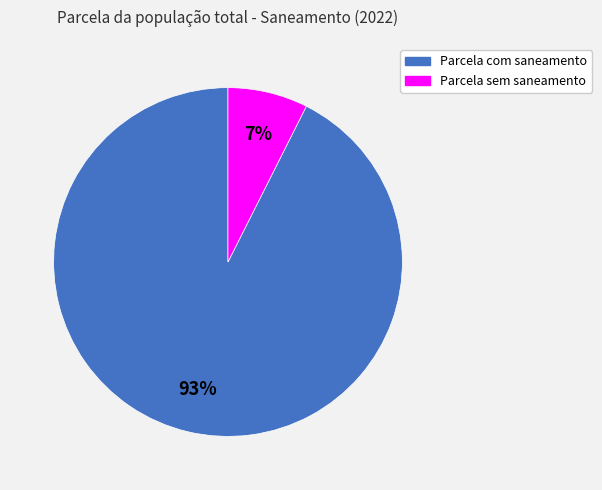

What is the majority slice?

Parcela com saneamento